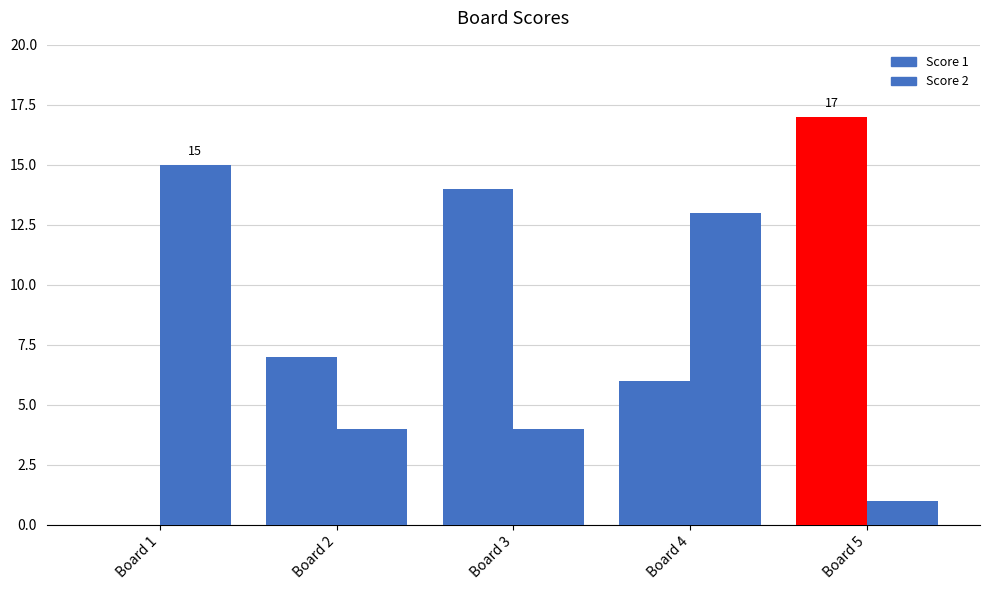

What is the approximate value of Score 1 at Board 4, to the nearest 5?

5